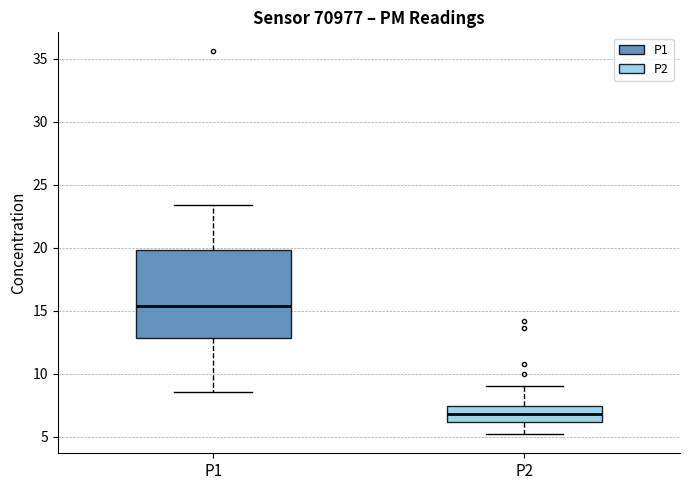

Where is the lower edge of the box for P1 on the y-axis? The values are not printed on the chart, so give them approximately, as read against the axis.

13.0